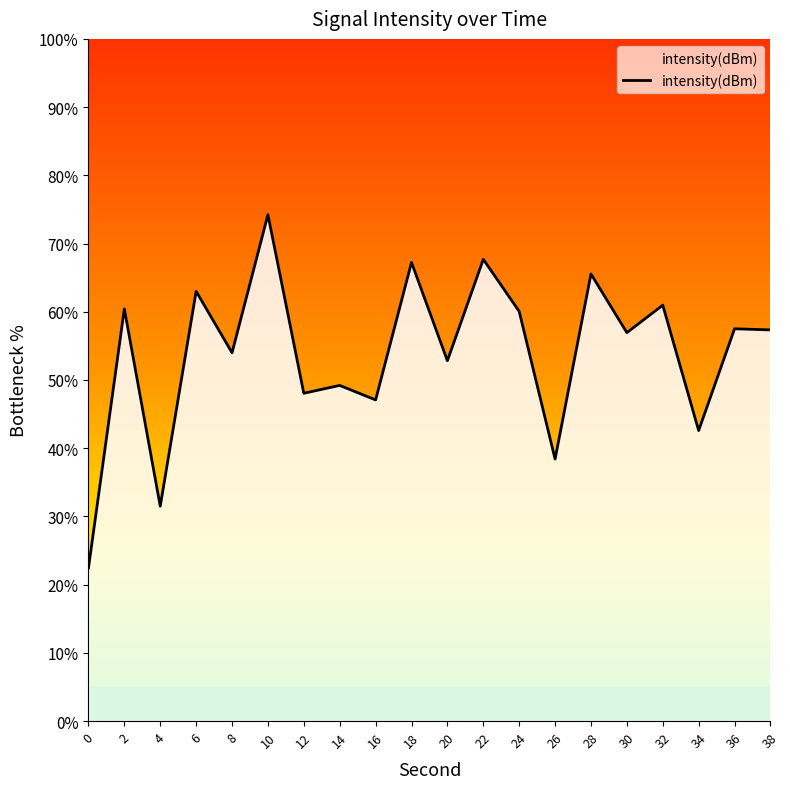

How many lines are shown in the chart?

1